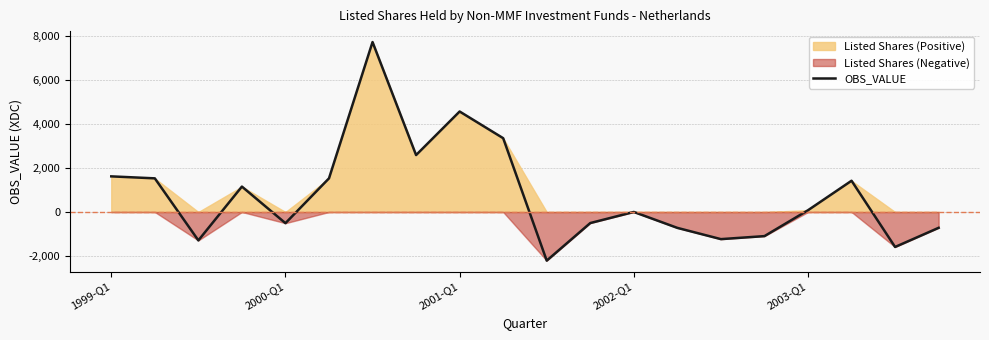

Where does the data first go above 80?

1999-Q1